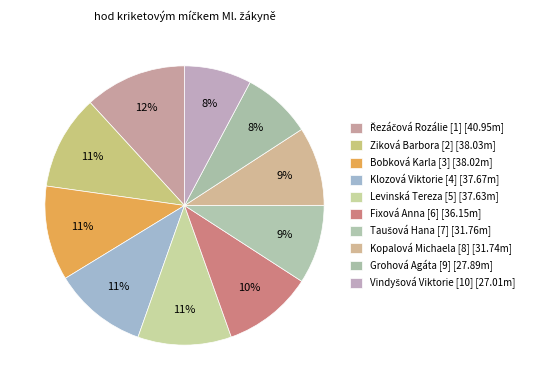

What portion of the pie excludes Taušová Hana [7]?

90.8%